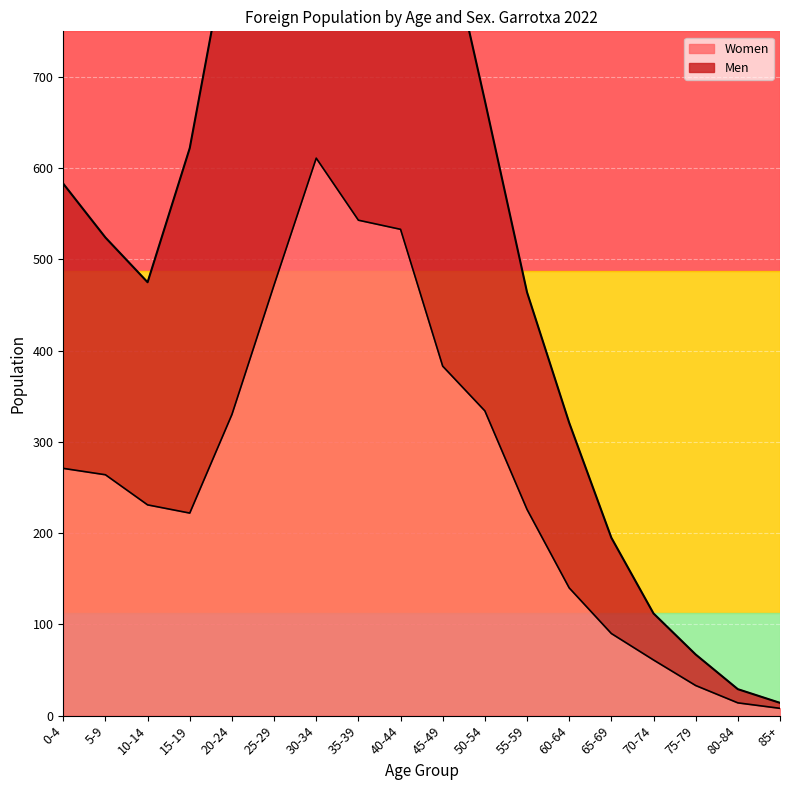

List the labels in order of Men value, smallest first.

85+, 80-84, 75-79, 70-74, 65-69, 60-64, 55-59, 10-14, 5-9, 0-4, 15-19, 50-54, 20-24, 45-49, 25-29, 40-44, 35-39, 30-34